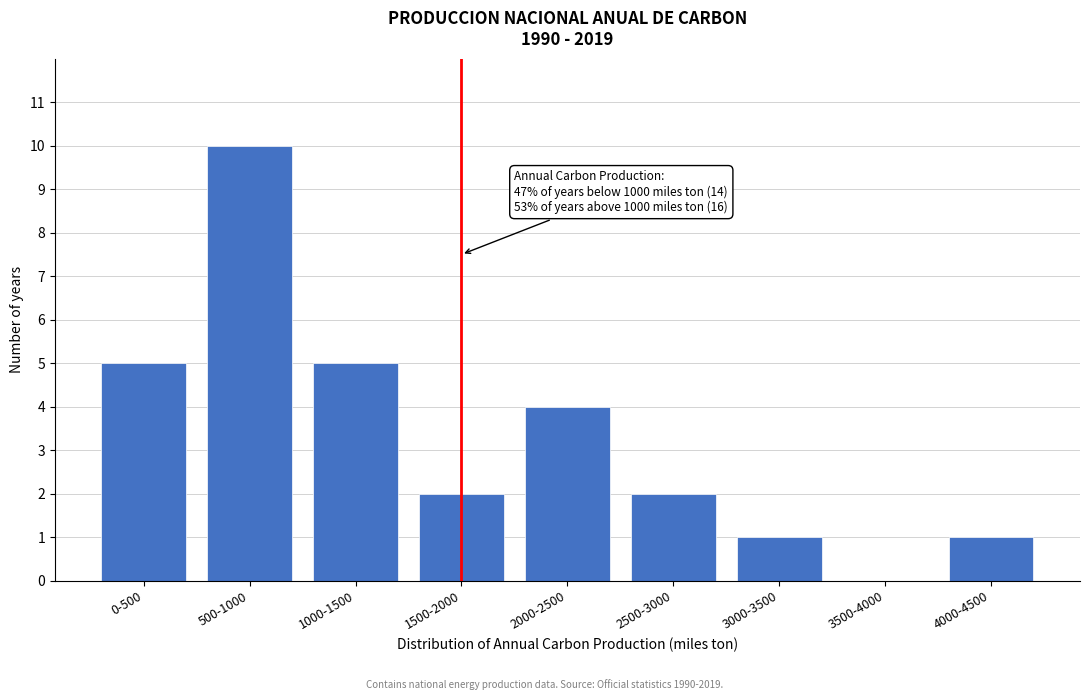

Reading left to right, what are all the values shown in this chart?

0-500=5	500-1000=10	1000-1500=5	1500-2000=2	2000-2500=4	2500-3000=2	3000-3500=1	3500-4000=0	4000-4500=1